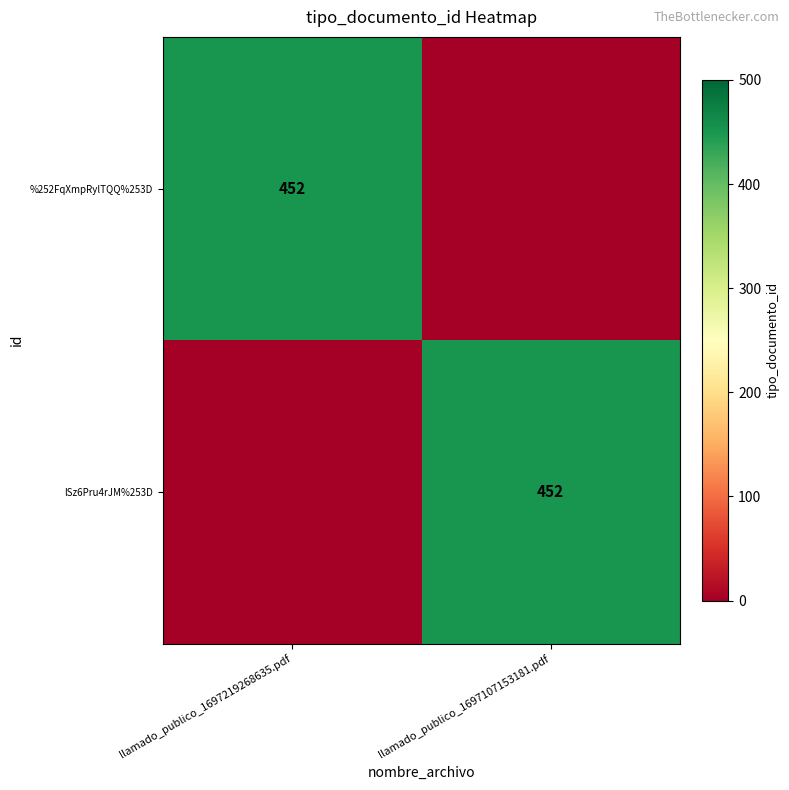

True or false: lSz6Pru4rJM%253D has a value of 278 at llamado_publico_1697107153181.pdf.

False